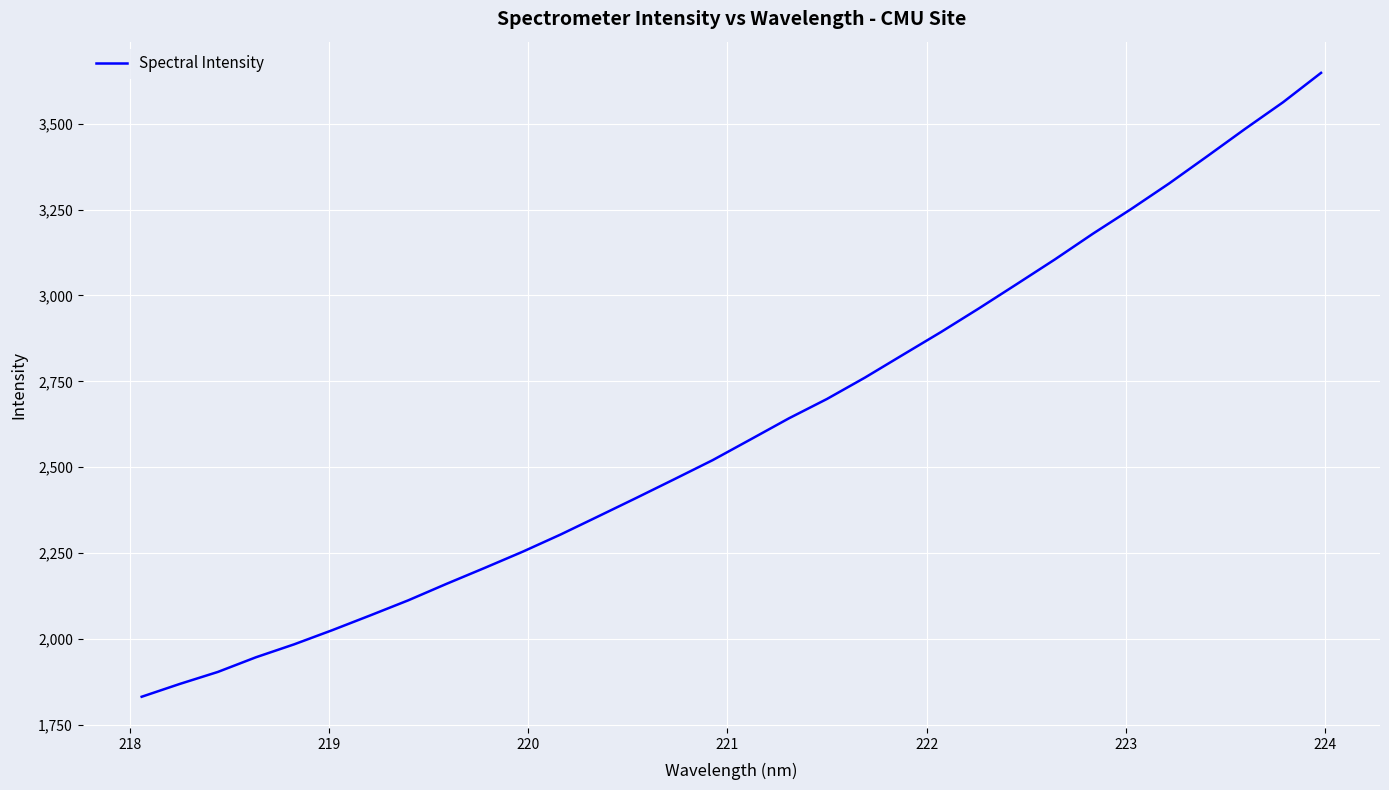

Reading right to left, extract all data points from this chart.

3647.7	3562.2	3484.5	3404.6	3325.7	3251.2	3179.8	3105.0	3033.4	2962.4	2893.4	2827.3	2760.8	2698.6	2642.2	2581.3	2520.8	2465.7	2411.2	2357.5	2304.2	2254.0	2206.8	2160.5	2112.8	2068.8	2025.8	1984.6	1947.1	1904.4	1869.5	1832.2